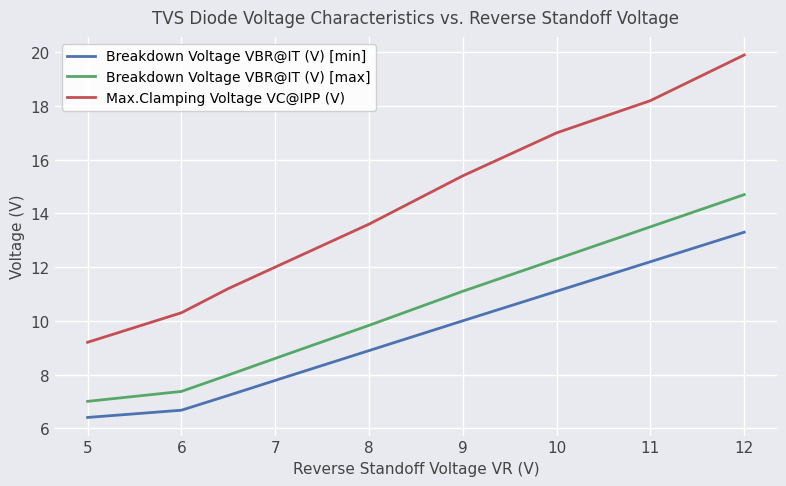

What is the difference between the maximum and minimum values in the Breakdown Voltage VBR@IT (V) [max] series?

7.7